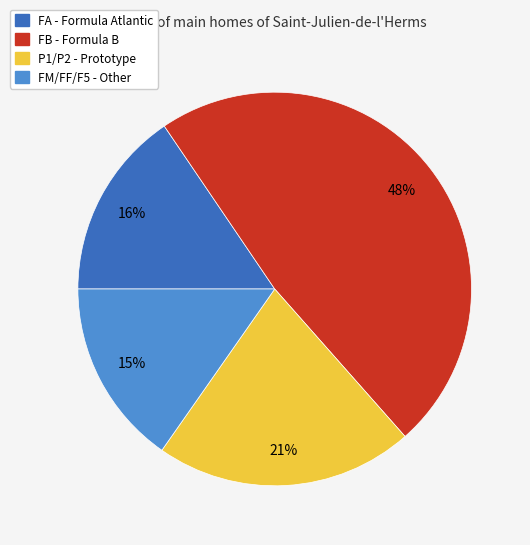

Is there a majority slice in this chart?

No